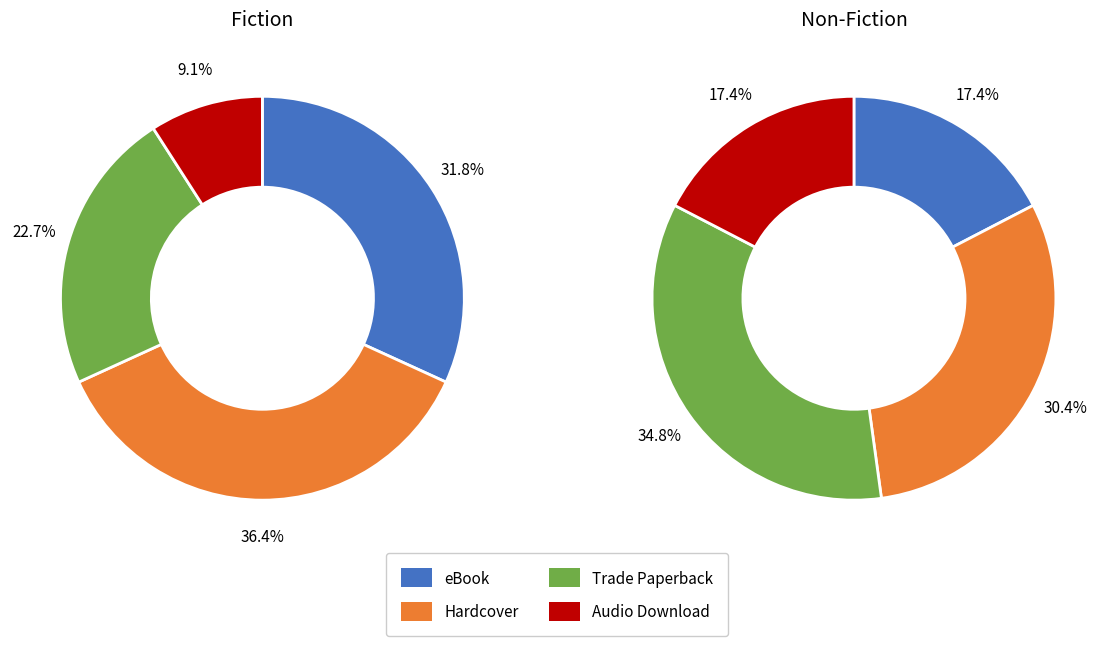

Does Audio Download represent more than half of the total?

No